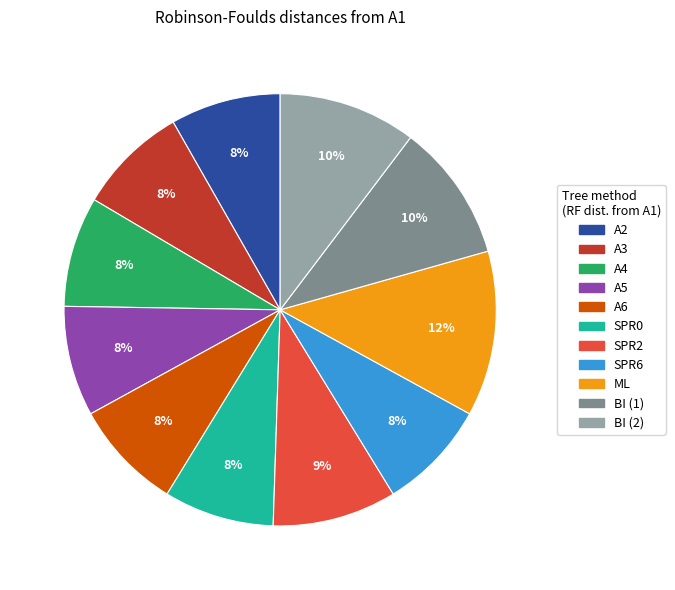

What is the ratio of the value at A5 to the value at ML?

0.7